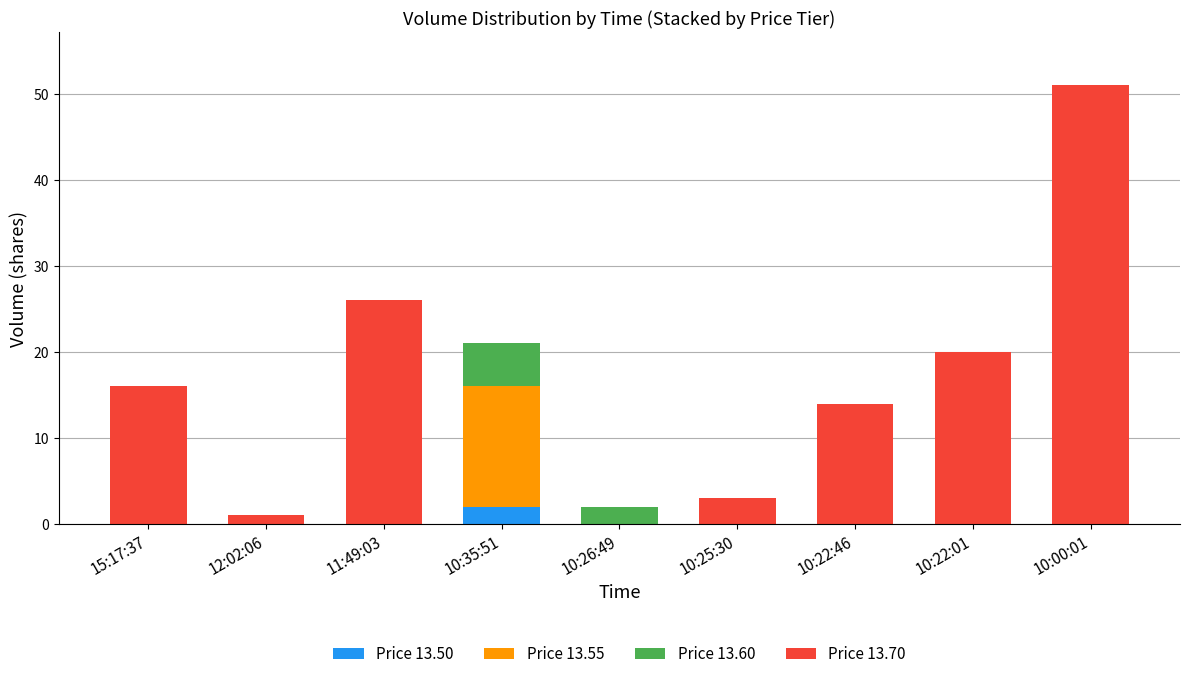

How many distinct data groups are displayed?

4